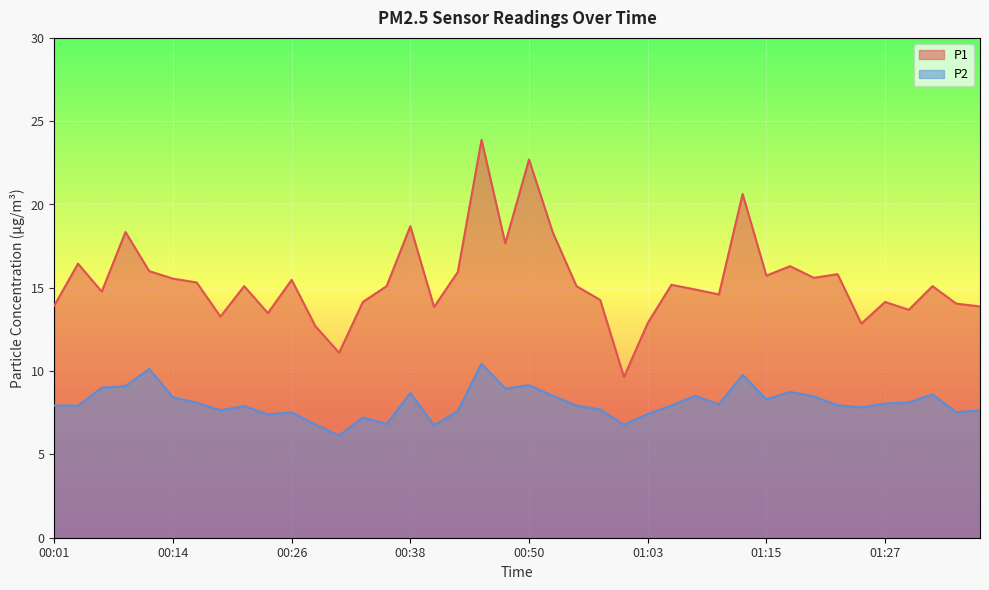

Which series changed the most between 00:11 and 00:55?

P2